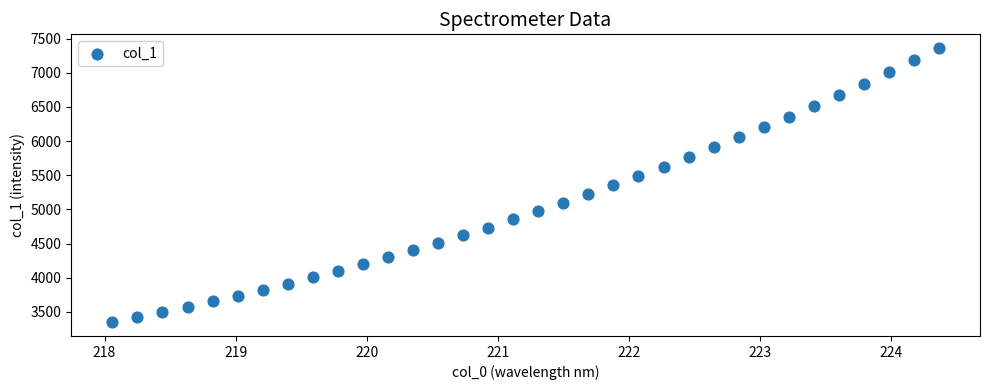

What is the range of X values (max minus min)?

6.3